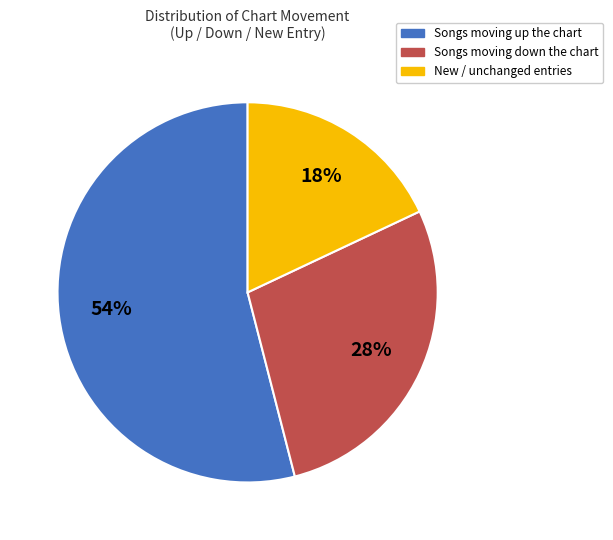

Is there any slice that represents more than half of the pie?

Yes